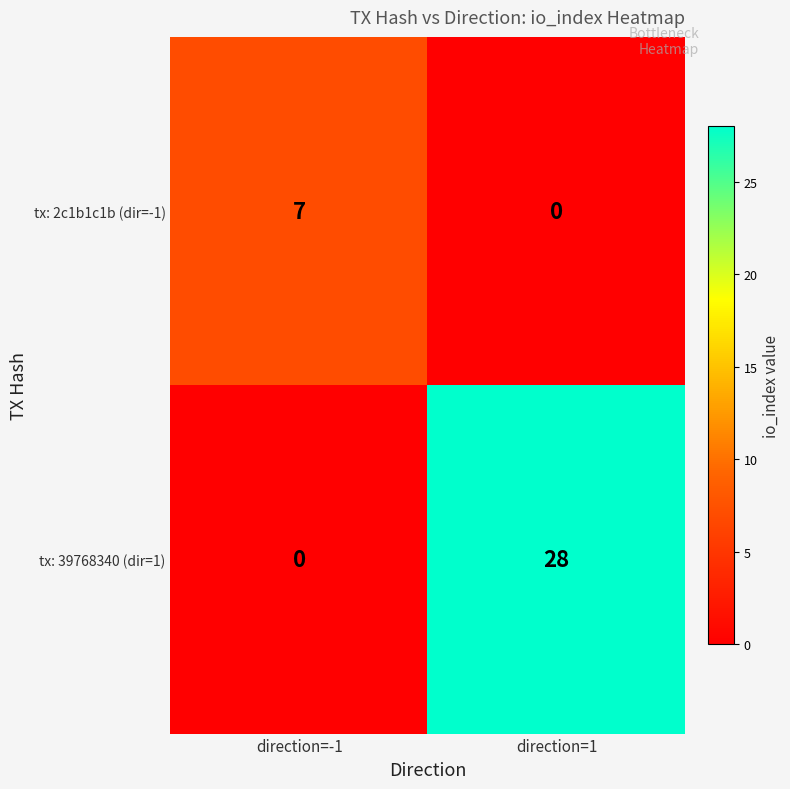

Which series has the largest total across all categories?

tx: 39768340 (dir=1)